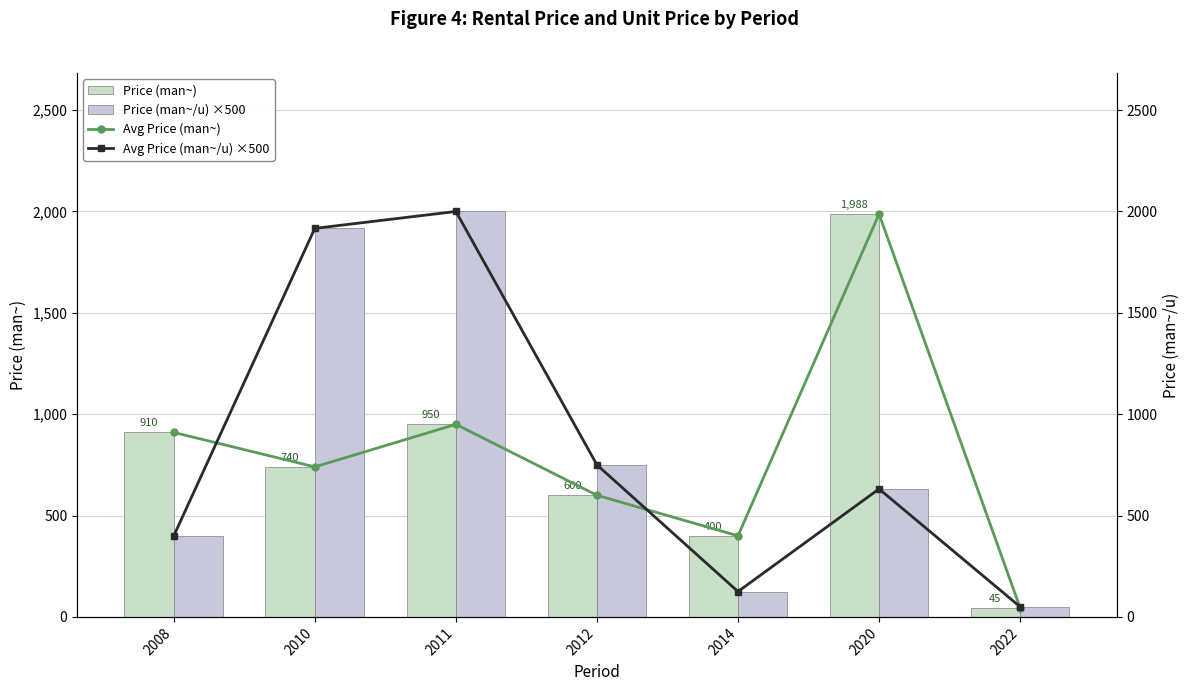

Which series has the largest total across all categories?

Price (man~/u) ×500